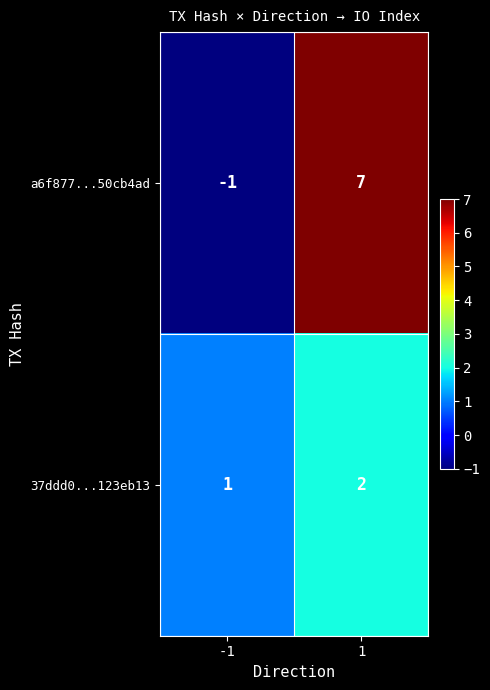

What is the sum of the 37ddd0...123eb13 values at -1 and 1?

3